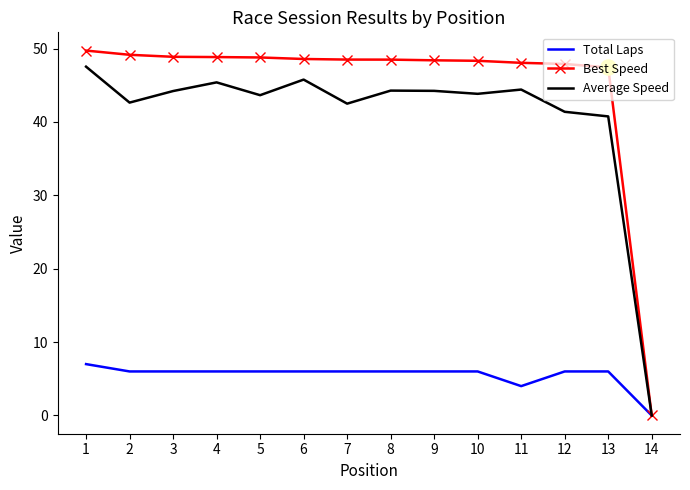

What is the spread (max minus min) of values at 9?

42.4